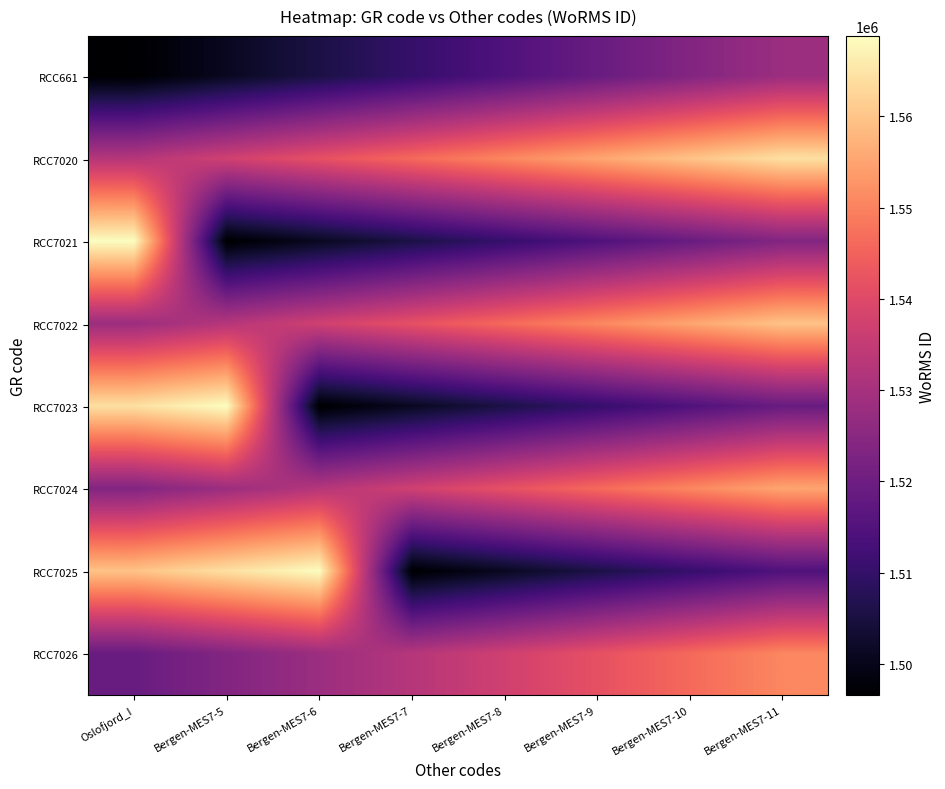

How many data points does each series have?

8